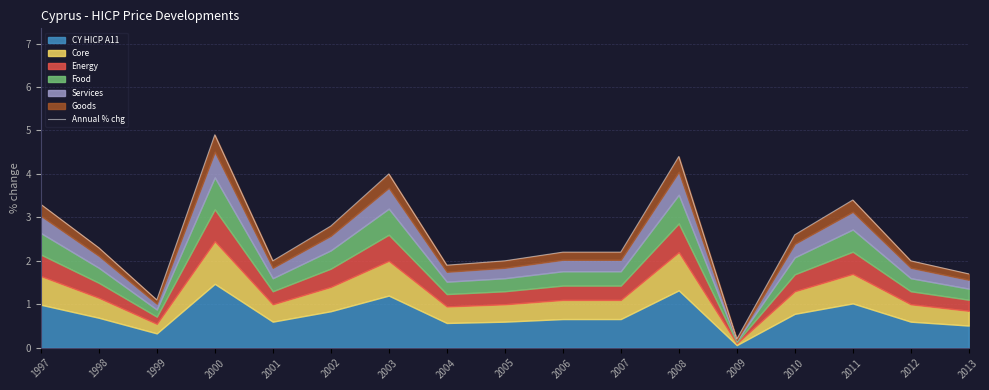

Where is the first local minimum?

1999